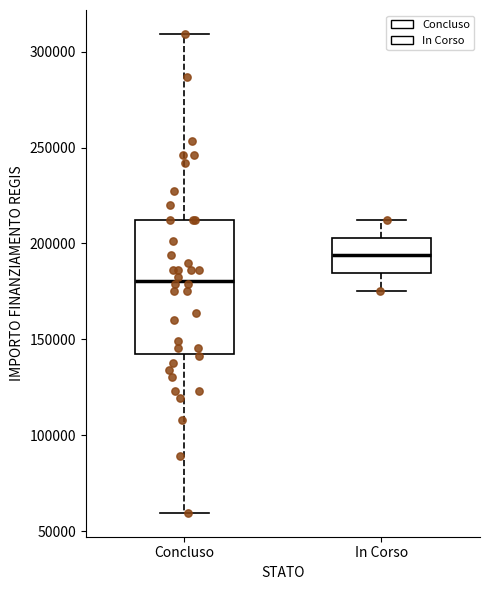

Which box has the lowest median line?

Concluso